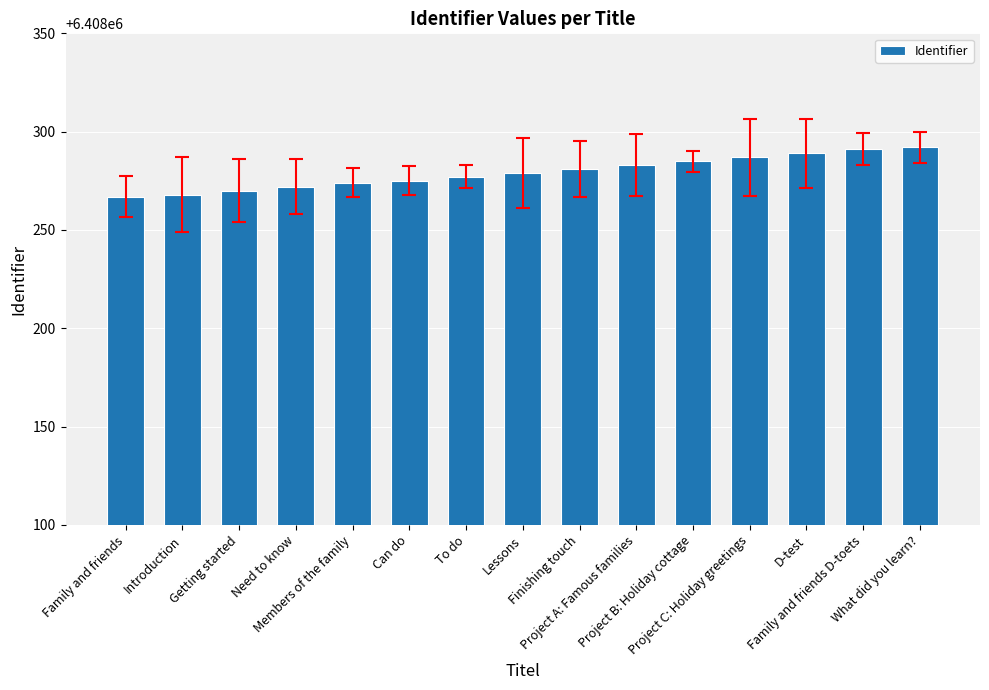

Is it true that the value at What did you learn? is 2955478?

False